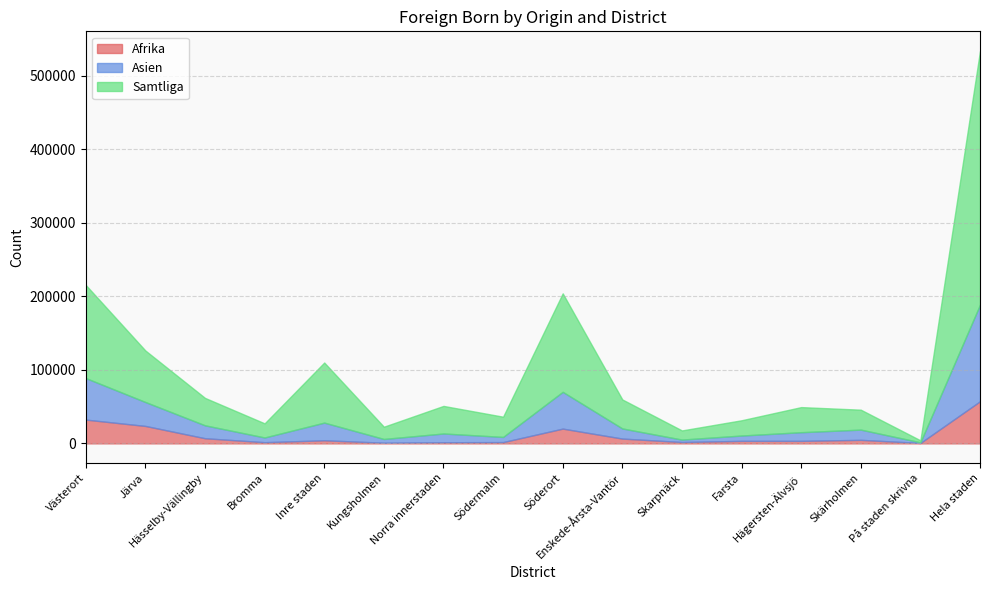

True or false: Asien and Samtliga cross at least once.

False